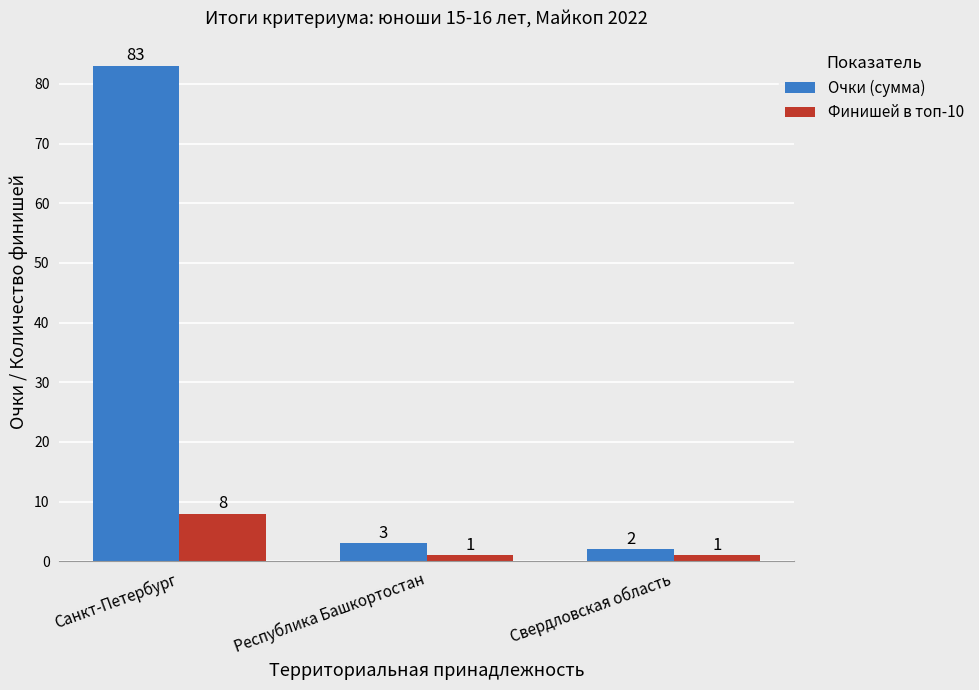

What is the difference between the Финишей в топ-10 values at Санкт-Петербург and Свердловская область?

7